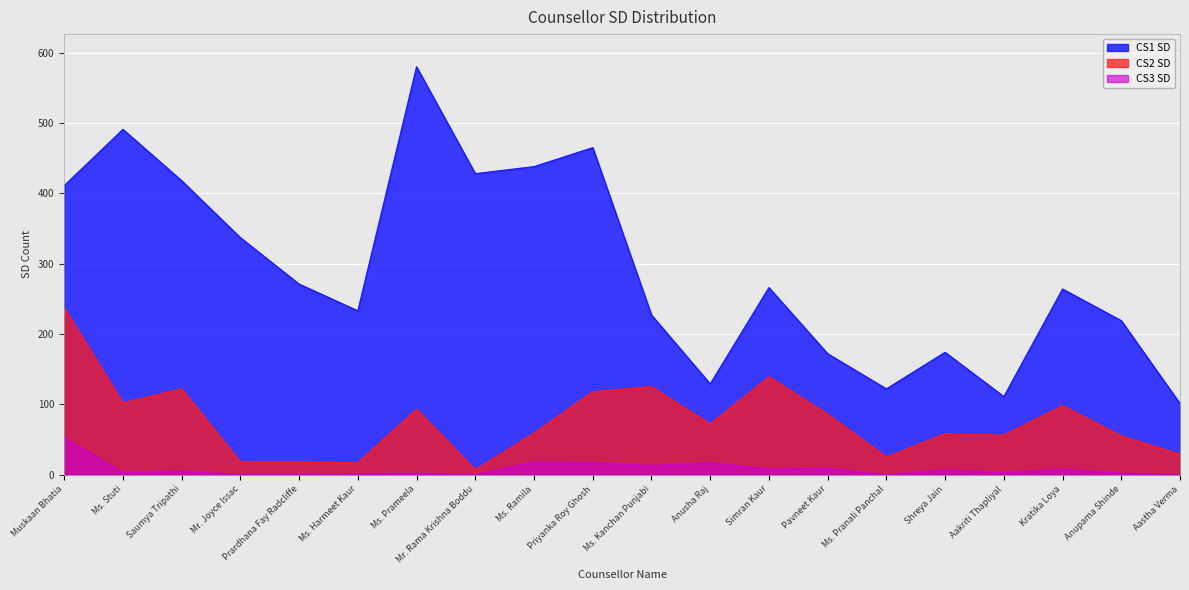

What is the total value across all series at Ms. Stuti?

596